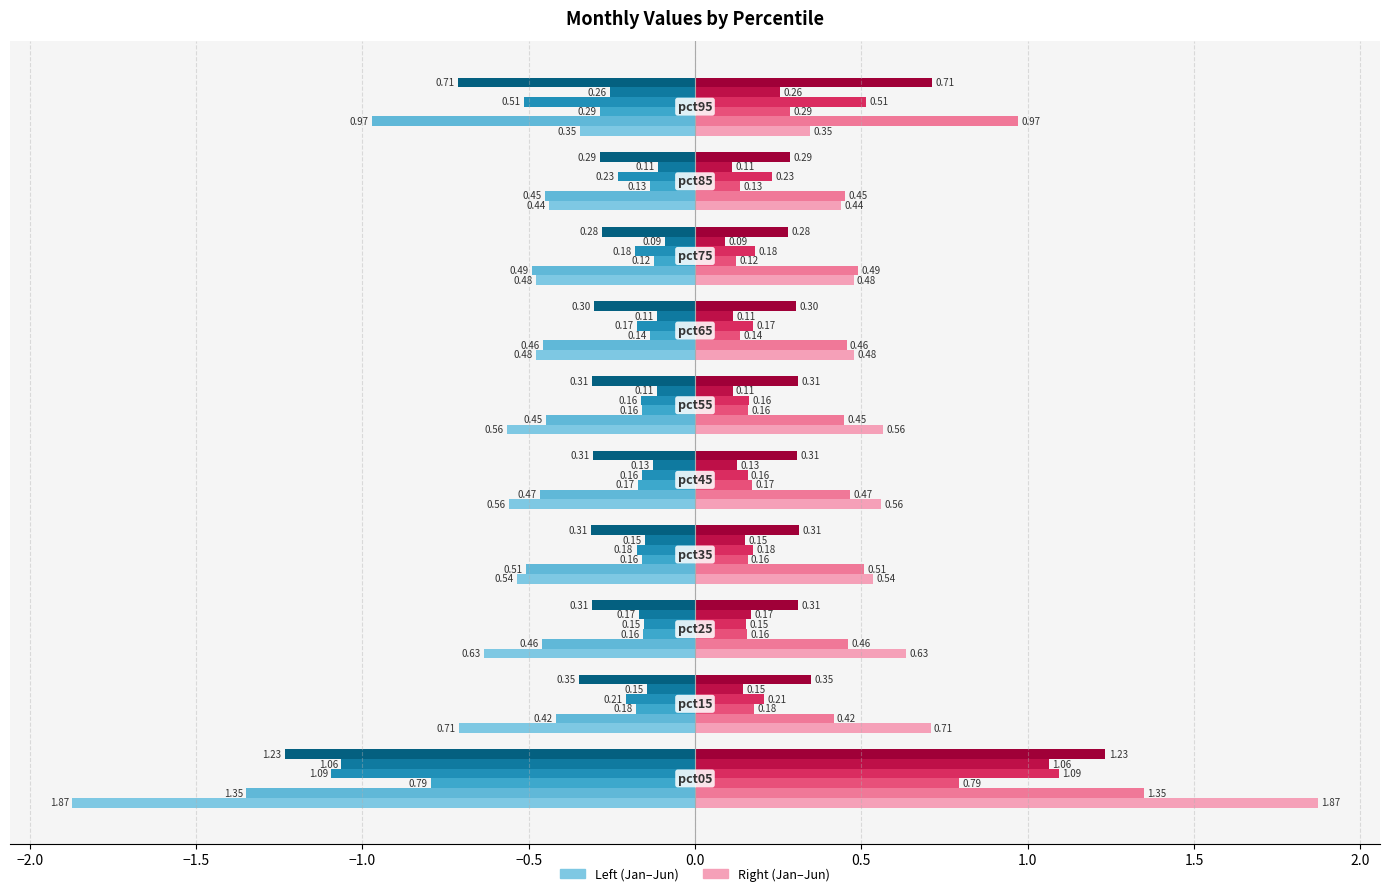

The Jan series shows -0.9 at pct55. True or false?

False